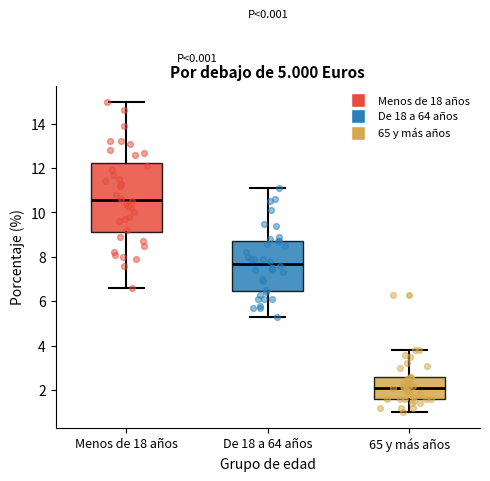

Comparing the boxes themselves (not the whiskers), which one is the tallest?

Menos de 18 años